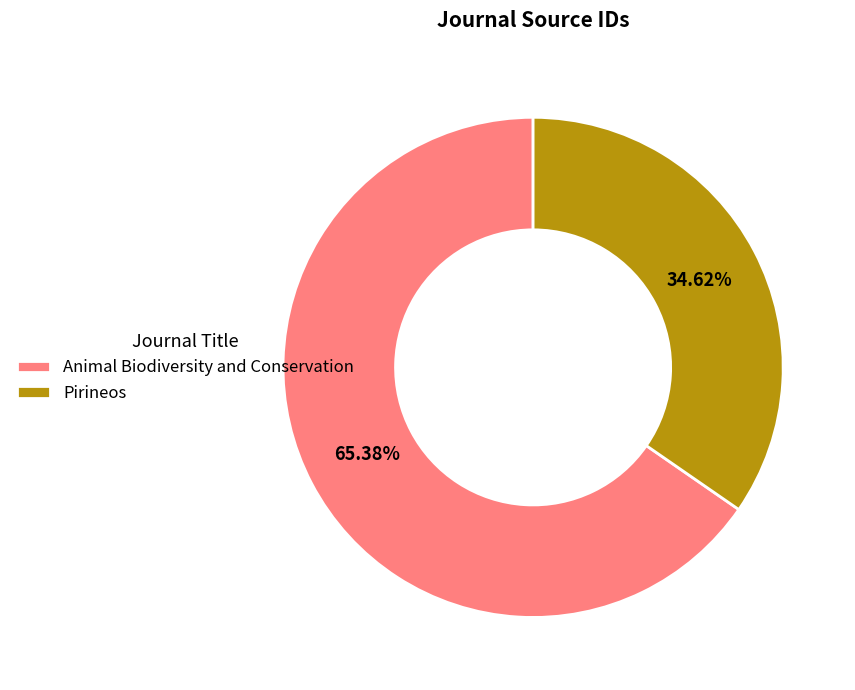

Combined, what portion of the pie is Pirineos and Animal Biodiversity and Conservation?

100.0%